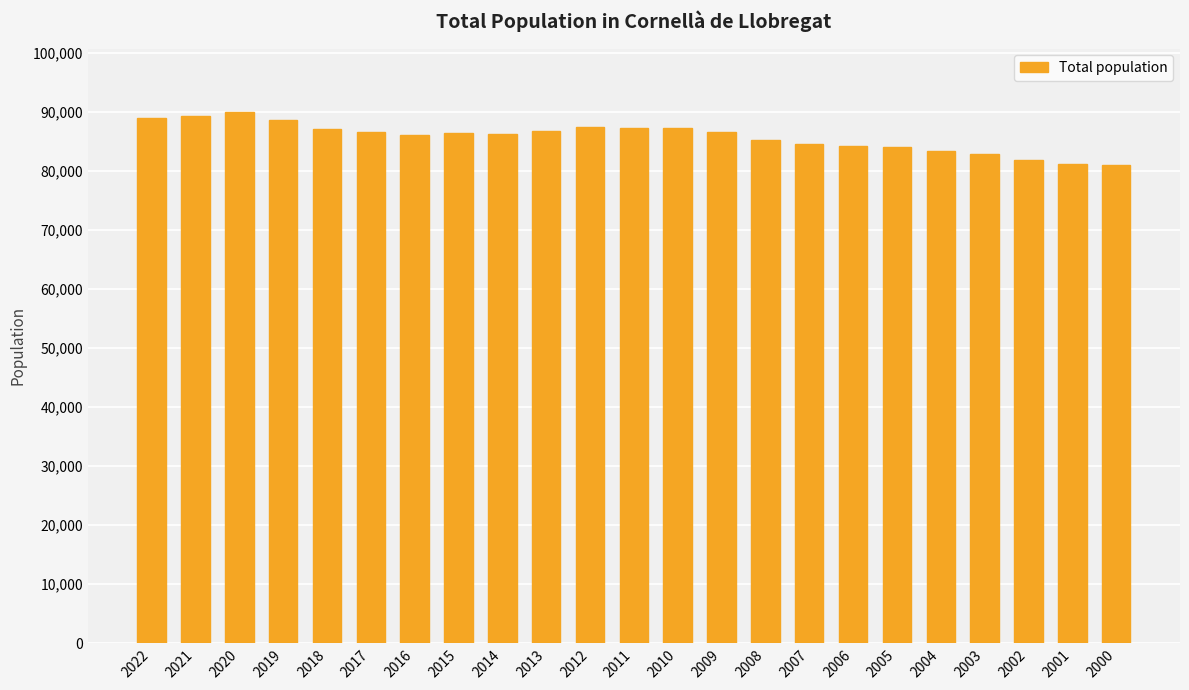

What is the sum of the values at 2005 and 2003?

166948